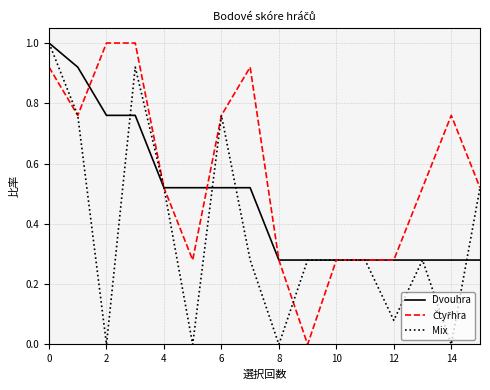

Is it true that Dvouhra equals 1.1 at 2?

False